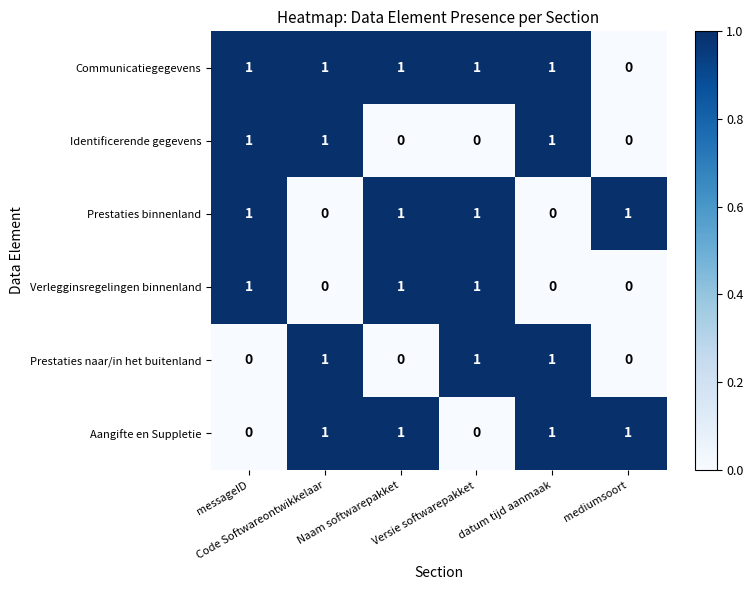

At how many categories does at least one series exceed 0?

6